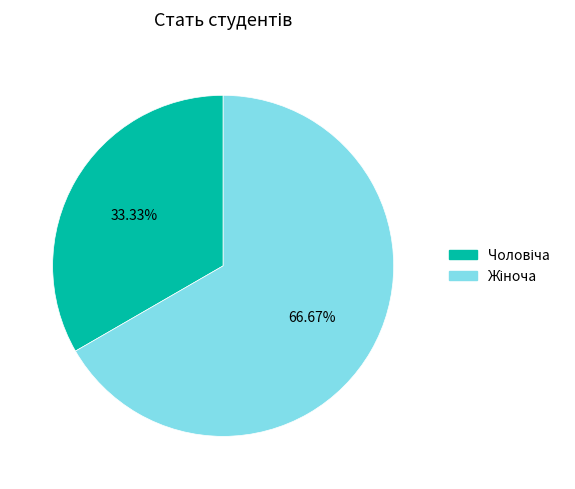

Is there a majority slice in this chart?

Yes